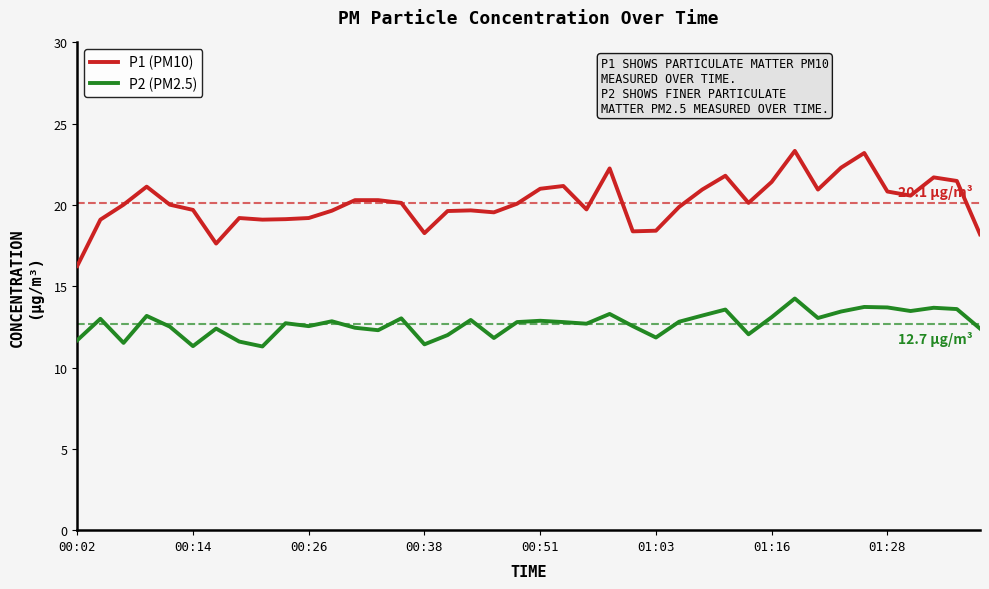

What is the greatest value displayed?

23.3